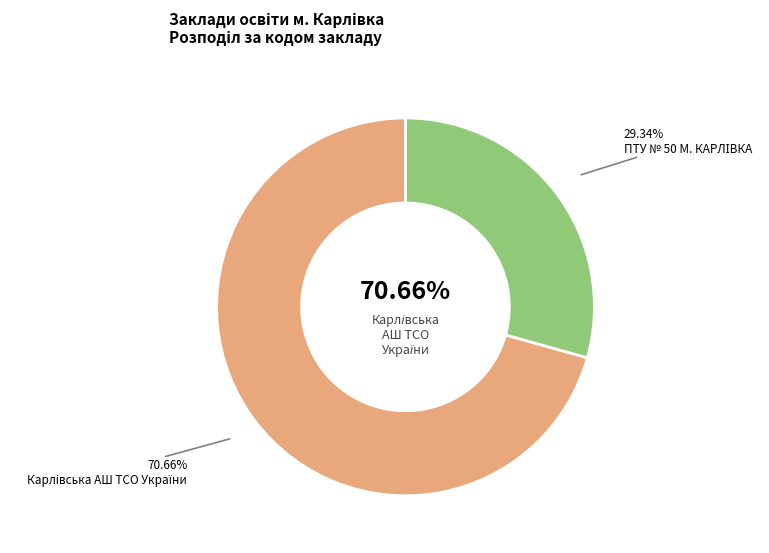

What is the ratio of the value at ПТУ № 50 М. КАРЛІВКА to the value at Карлівська АШ ТСО України?

0.4